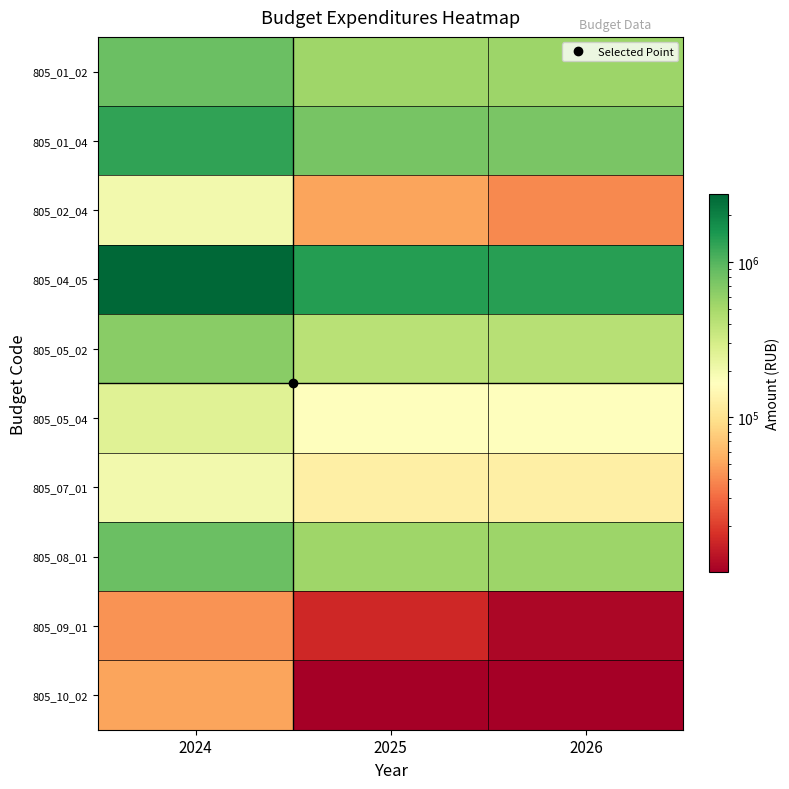

Reading right to left, transcribe all the data shown in this chart.

805_01_02: 2026=545000.0	2025=539795.0	2024=851600.0
805_01_04: 2026=750000.0	2025=752332.0	2024=1308000.0
805_02_04: 2026=39500.0	2025=49652.0	2024=200000.0
805_04_05: 2026=1412493.0	2025=1437745.0	2024=2735908.5
805_05_02: 2026=418000.0	2025=414000.0	2024=651100.0
805_05_04: 2026=165000.0	2025=163180.0	2024=259000.0
805_07_01: 2026=127000.0	2025=125795.0	2024=200500.0
805_08_01: 2026=545000.0	2025=539000.0	2024=847000.0
805_09_01: 2026=11000.0	2025=16000.0	2024=43000.0
805_10_02: 2026=10000.0	2025=10000.0	2024=50000.0